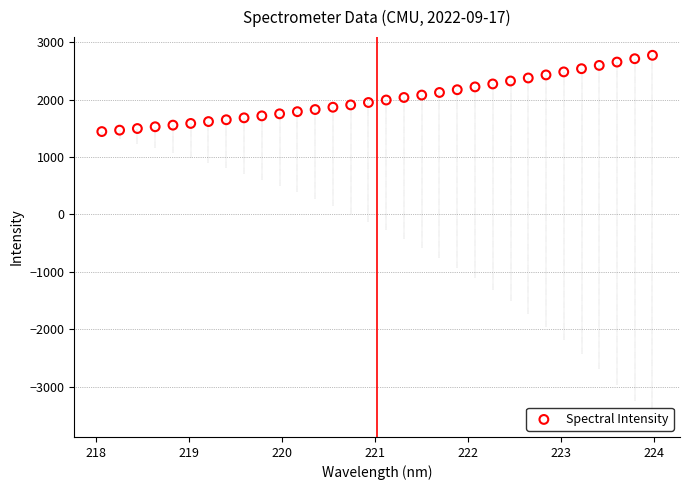

What is the range of Y values (max minus min)?

1329.2